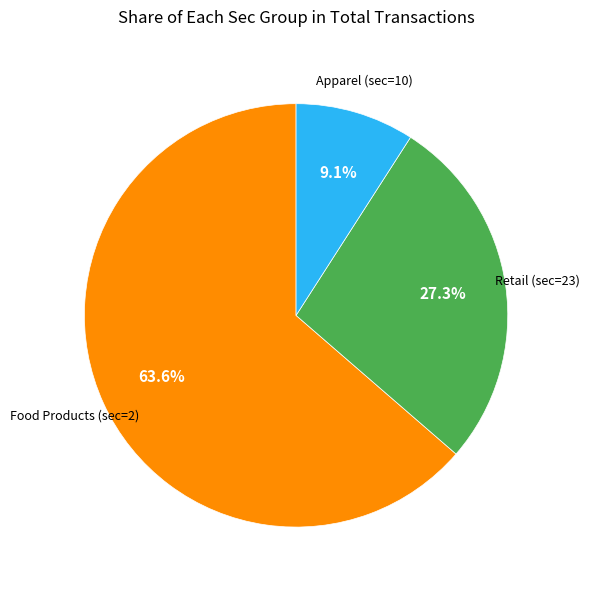

Which slice is the largest?

Food Products (sec=2)